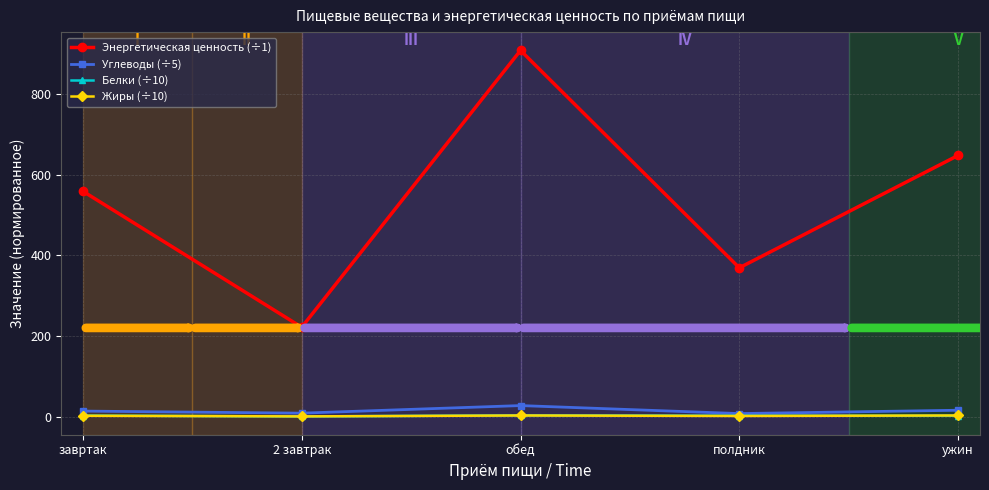

True or false: Белки (÷10) has more than 2 interior local peaks.

False